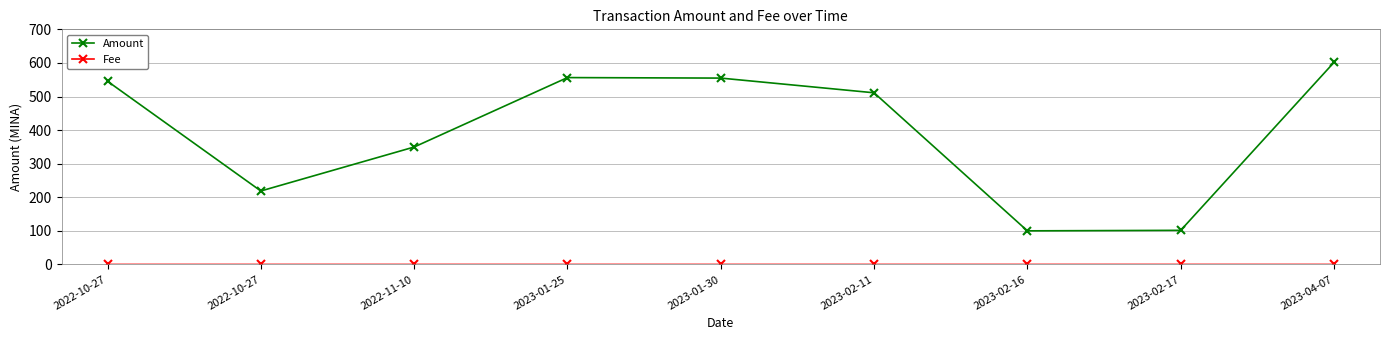

At which label is Fee closest to 0?

2022-10-27